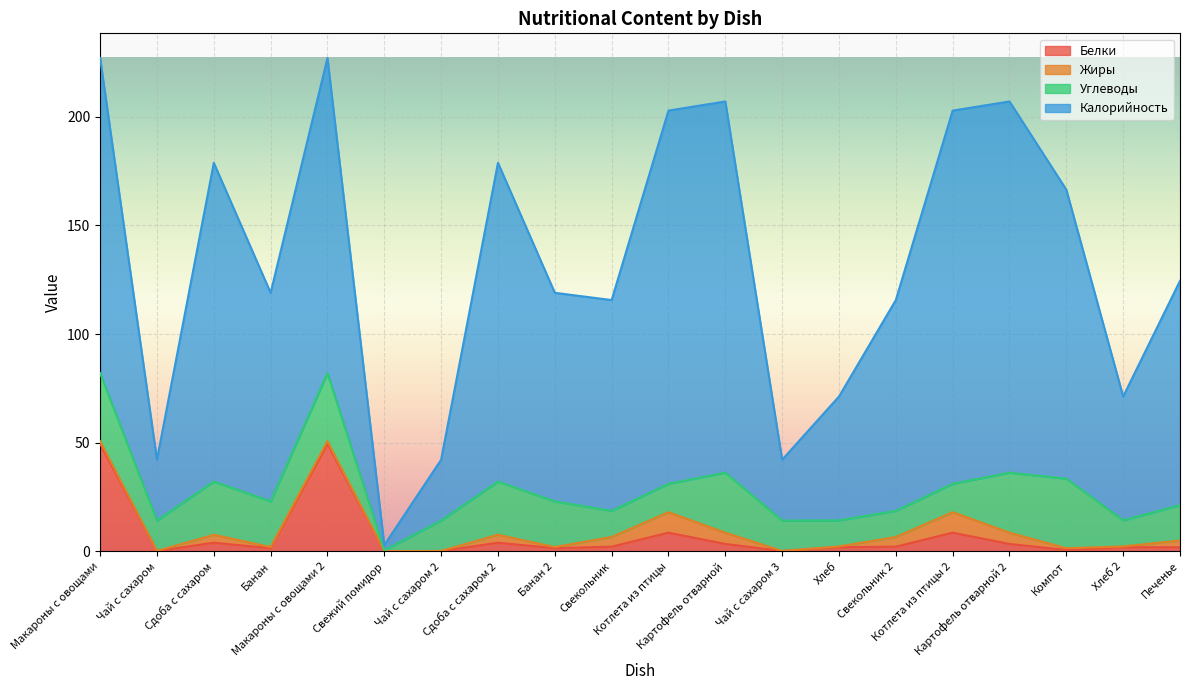

At which category is the sum across all series the highest?

Макароны с овощами